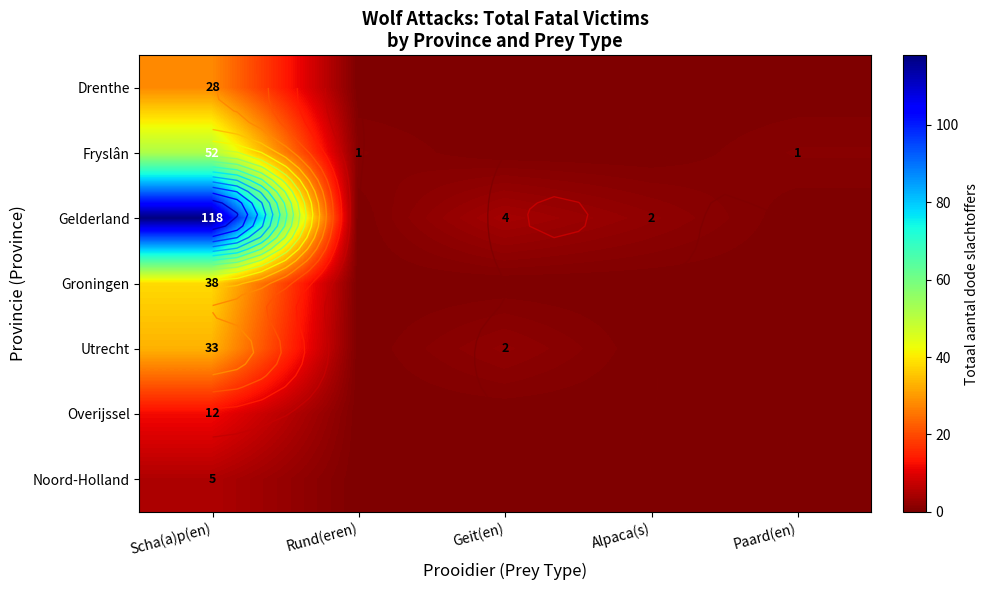

Is the value of Overijssel at Alpaca(s) greater than the value of Fryslân at Alpaca(s)?

No